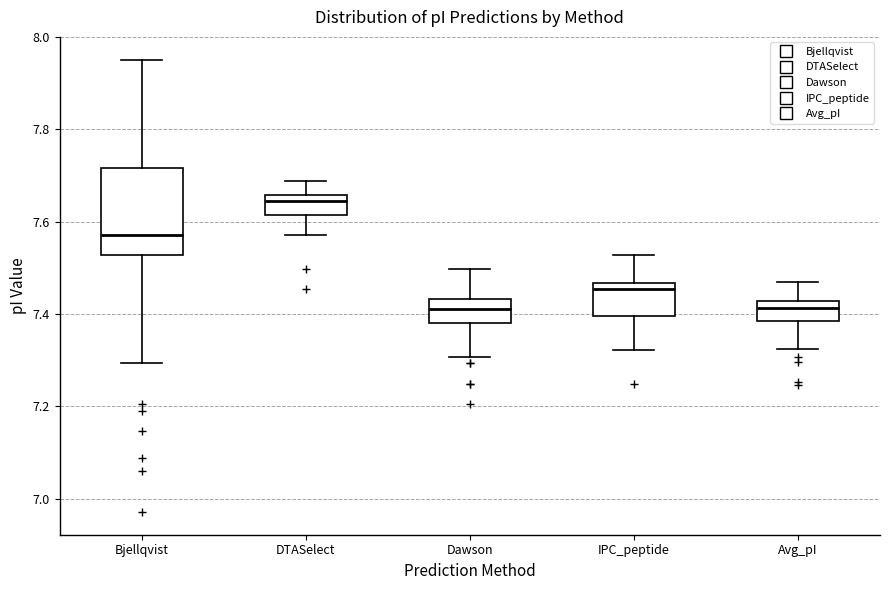

Reading left to right, read every box against the y-axis: the position of its median line, the range the box covers, and the ends of its whiskers. The values are not printed on the chart, so give them approximately, as read against the axis.

Bjellqvist: median 7.58, box 7.52 to 7.72, whiskers 7.30 to 7.96
DTASelect: median 7.64, box 7.62 to 7.66, whiskers 7.58 to 7.68
Dawson: median 7.42, box 7.38 to 7.44, whiskers 7.30 to 7.50
IPC_peptide: median 7.46 (just below the box's upper edge), box 7.40 to 7.46, whiskers 7.32 to 7.52
Avg_pI: median 7.42 (inside the box), box 7.38 to 7.42, whiskers 7.32 to 7.48